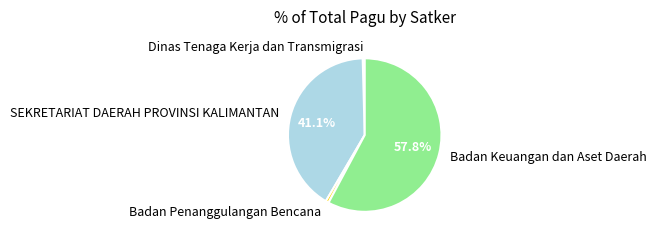

Which slice is the largest?

Badan Keuangan dan Aset Daerah